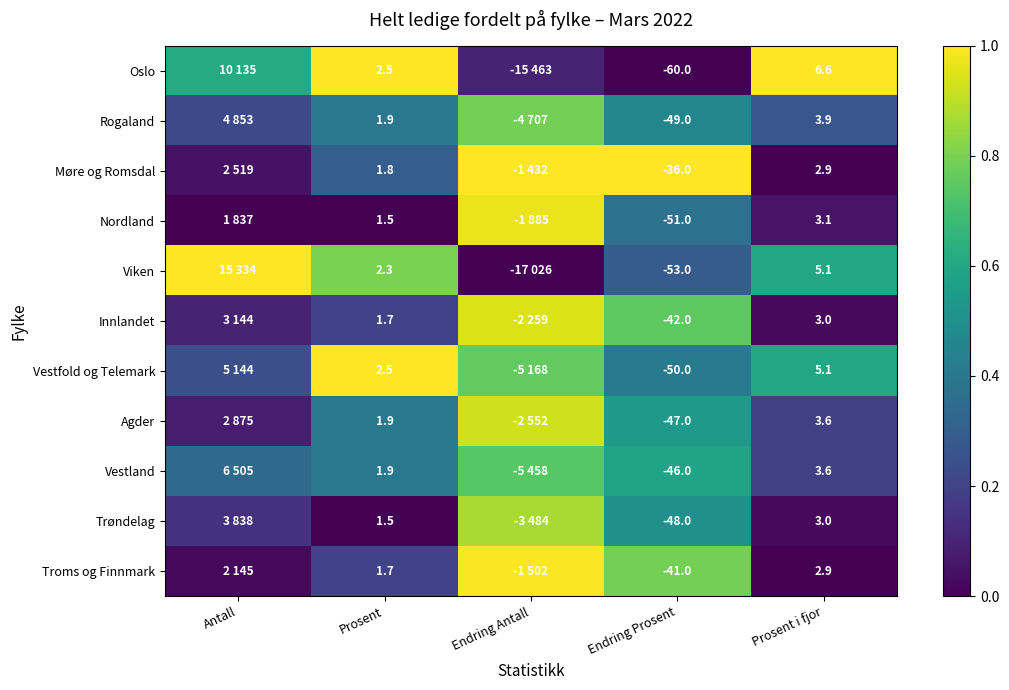

Is the value of Vestfold og Telemark at Endring Prosent greater than the value of Møre og Romsdal at Prosent?

No